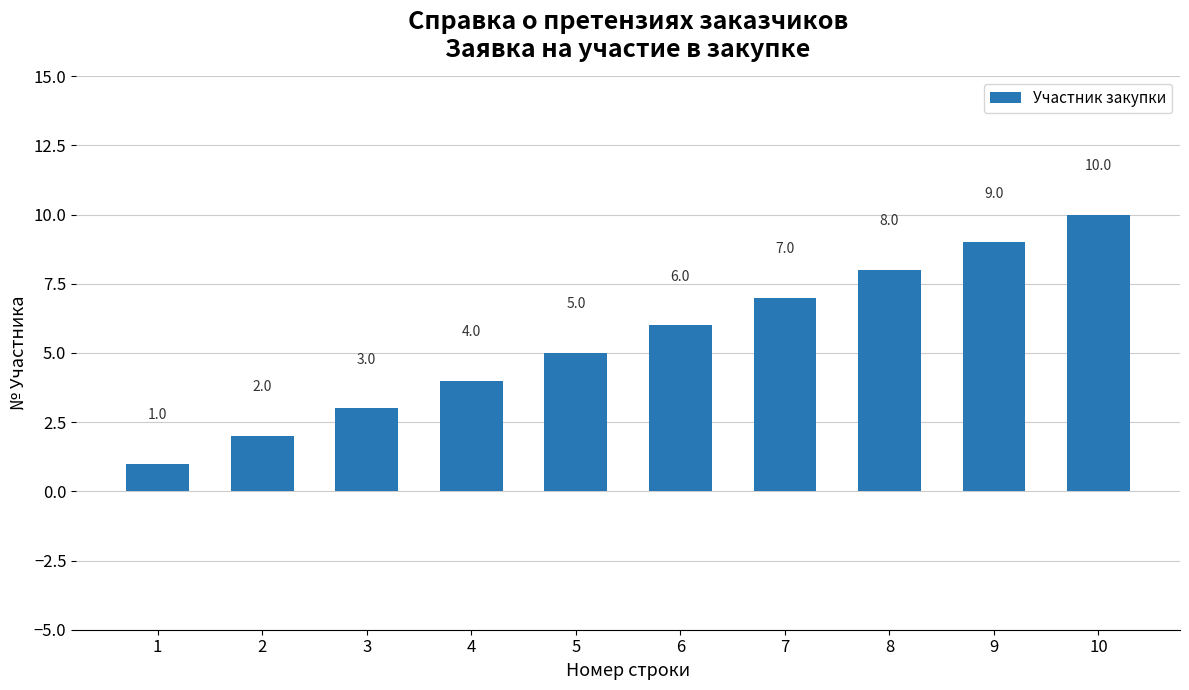

Count the values in the range 3 to 8.

6